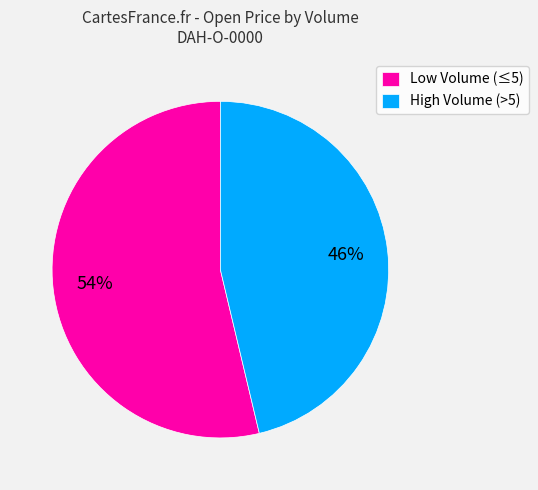

How many slices are in this pie chart?

2